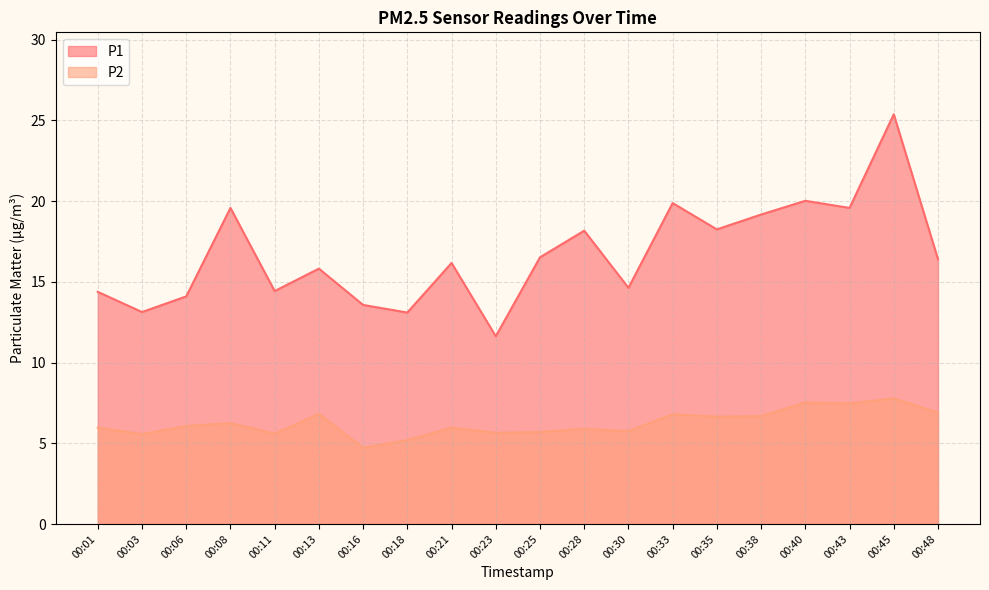

Which series has the widest spread of values?

P1